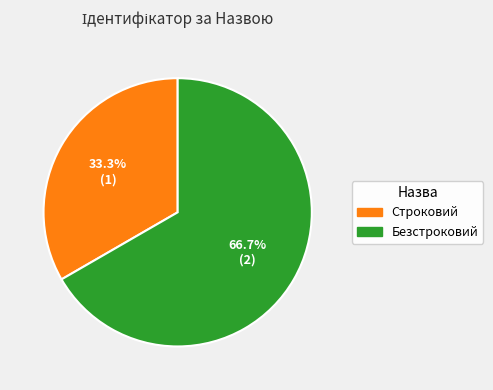

To the nearest percent, what portion does Строковий represent?

33%